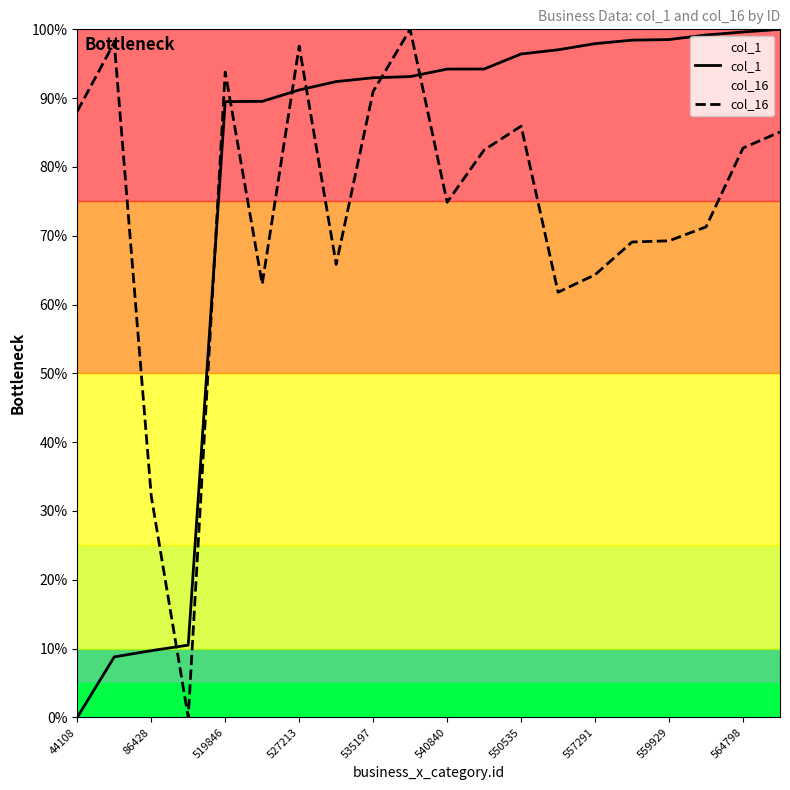

Reading right to left, extract all data points from this chart.

col_1: 100.0	99.6	99.2	98.5	98.4	97.9	97.0	96.4	94.2	94.2	93.1	93.0	92.4	91.2	89.5	89.5	10.5	9.7	8.8	0.0
col_16: 85.1	82.7	71.3	69.3	69.1	64.3	61.8	85.9	82.5	74.9	100.0	91.0	65.8	97.6	63.0	93.8	0.0	32.2	98.1	88.1